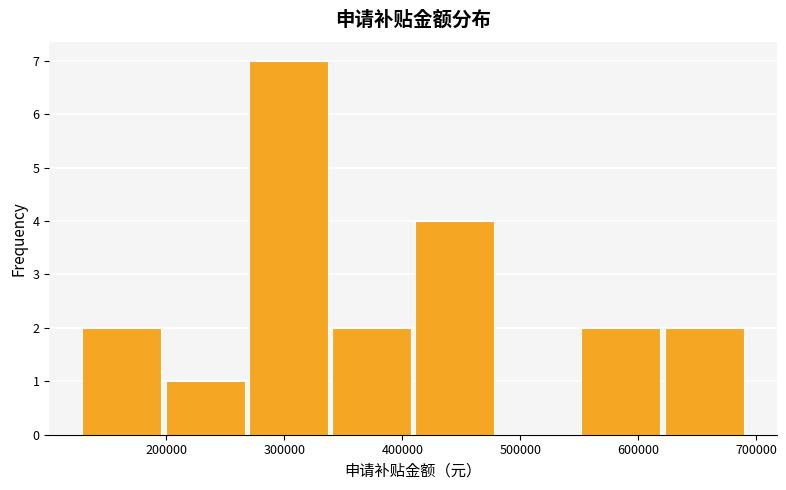

What is the height of the bar covering 130000 to 200000 on the x-axis? Neither the bar edges nor the heights are printed on the chart, so give them approximately, as read against the axes.

2